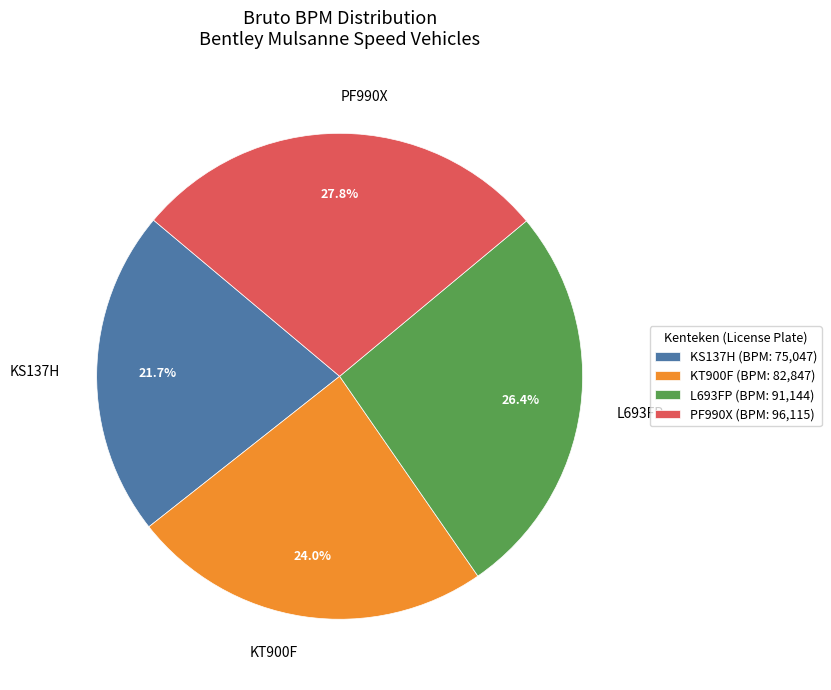

To the nearest percent, what is the difference between the largest and smallest slice percentages?

6%